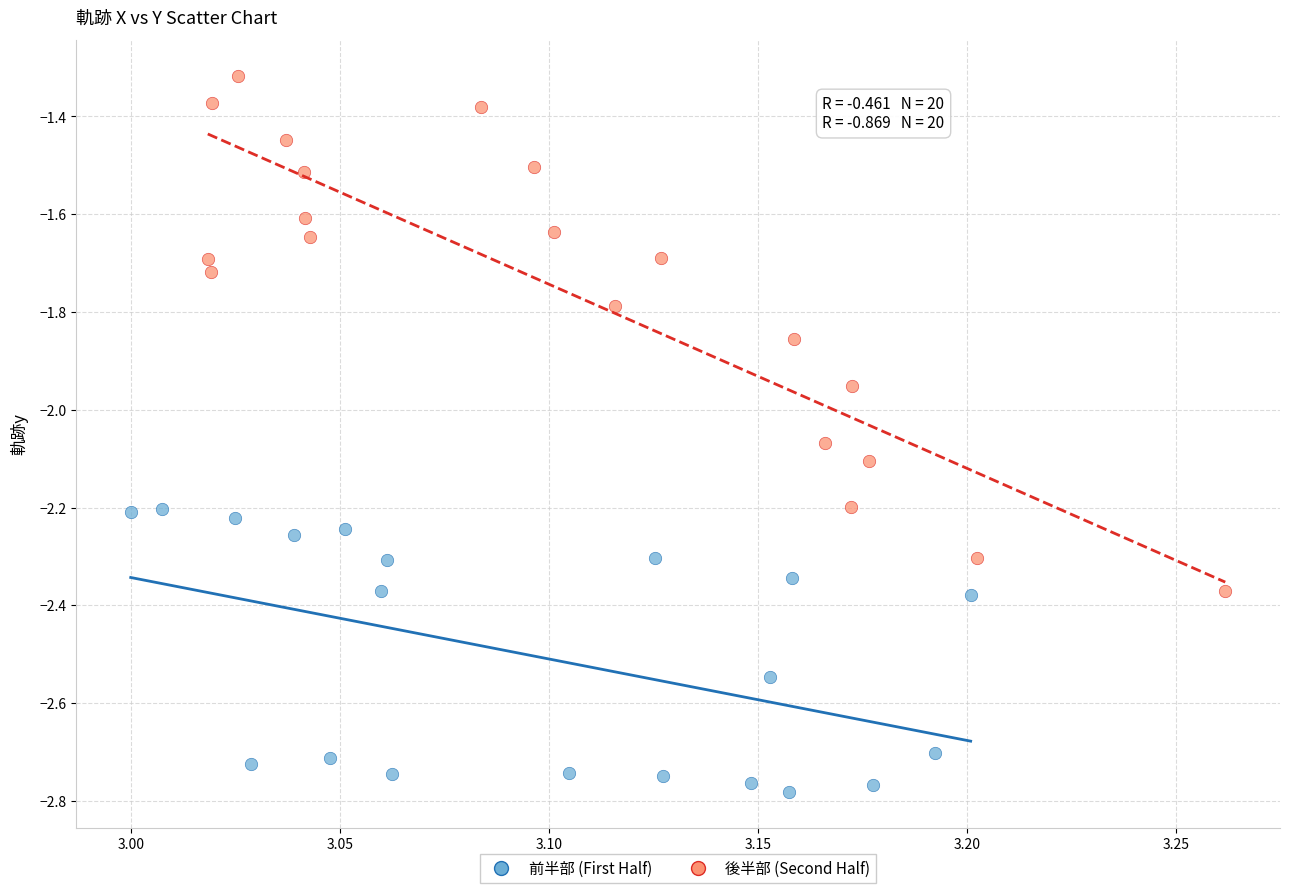

Which series contains the highest Y value?

後半部 (Second Half)